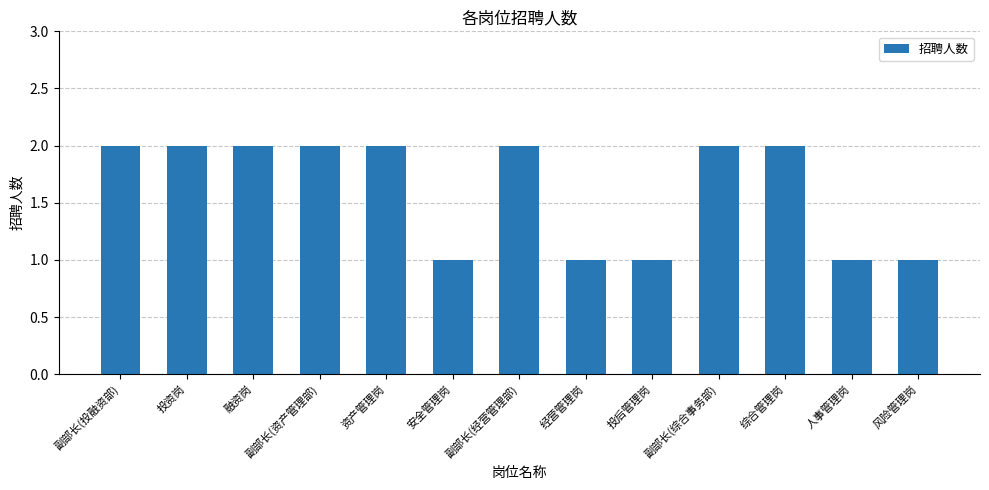

How many values are below 2?

5